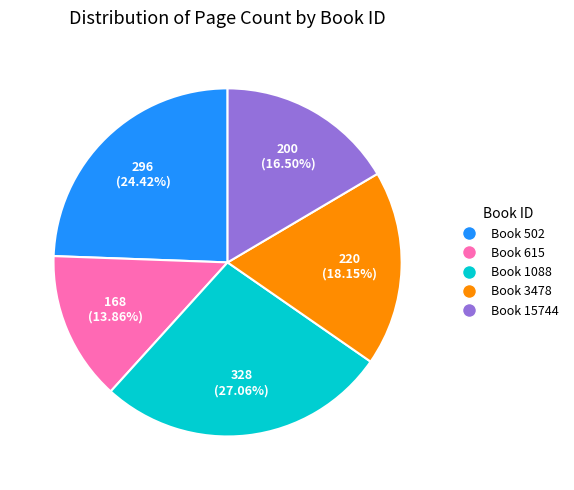

Which has a higher value, Book 615 or Book 15744?

Book 15744